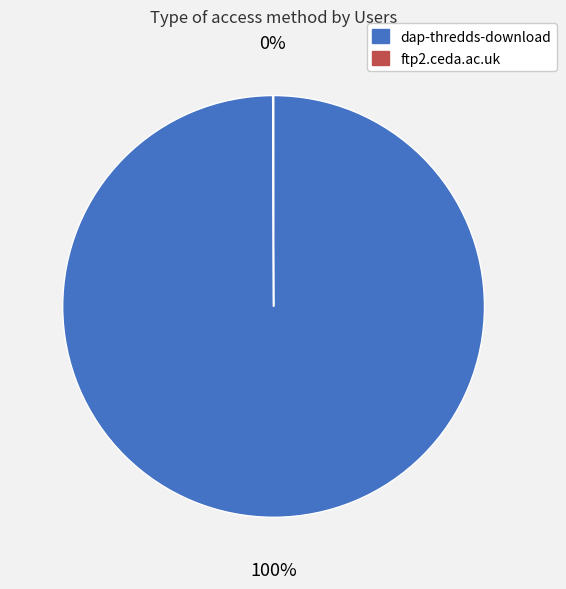

Is it true that dap-thredds-download is 100% of the pie?

True